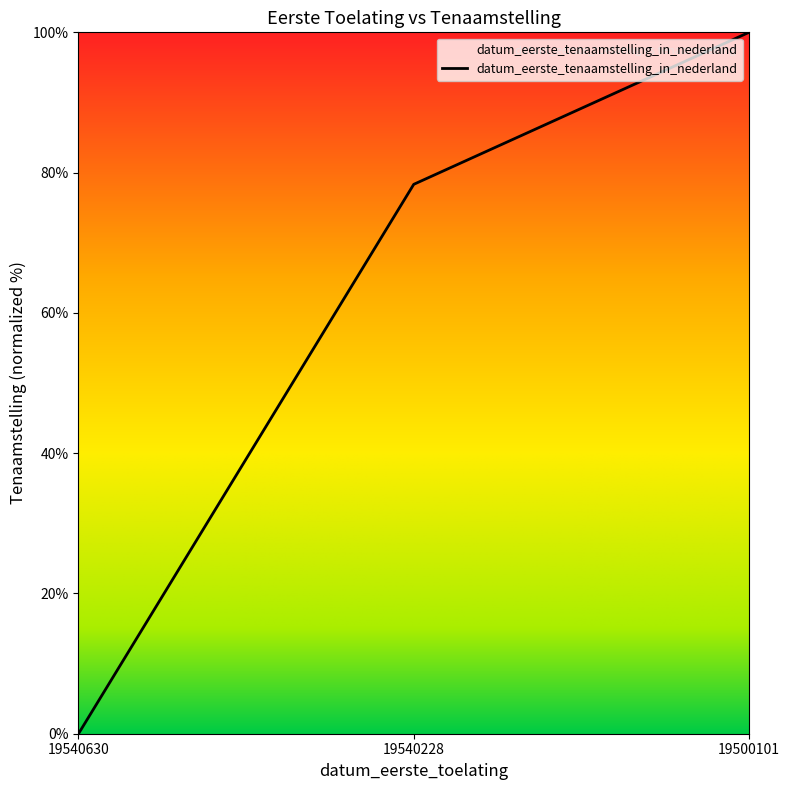

How many categories are shown in the chart?

3